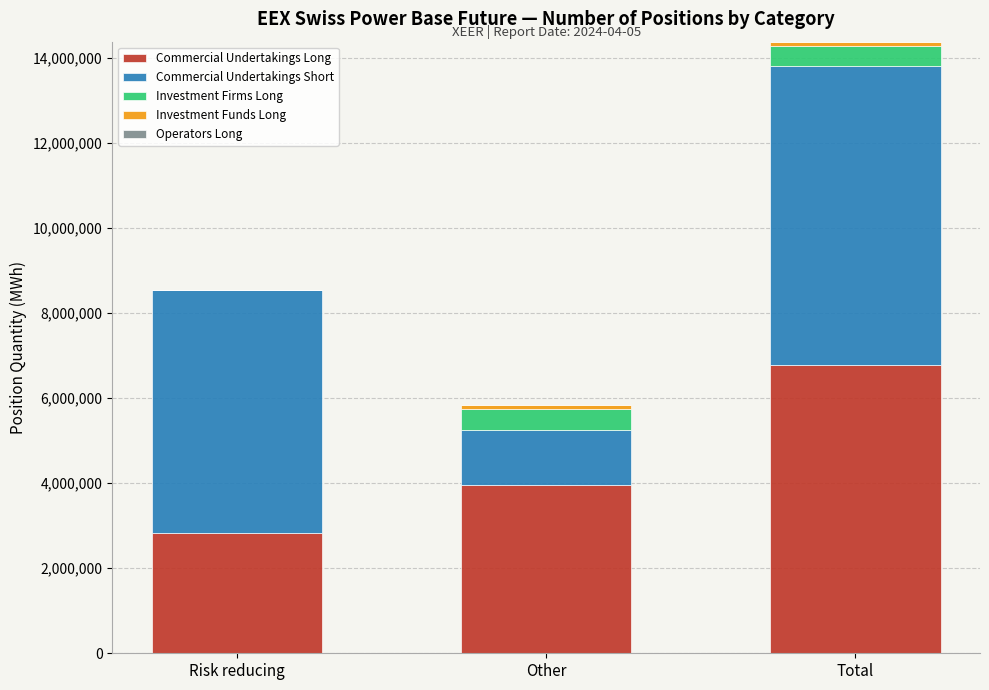

What is the maximum value for Commercial Undertakings Long?

6792004